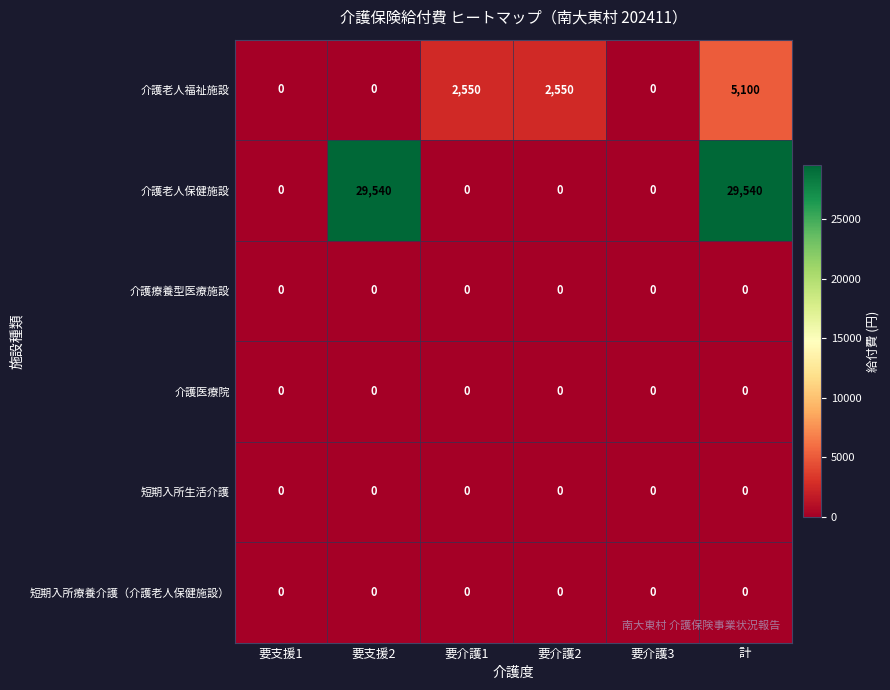

At which category is the sum across all series the highest?

計